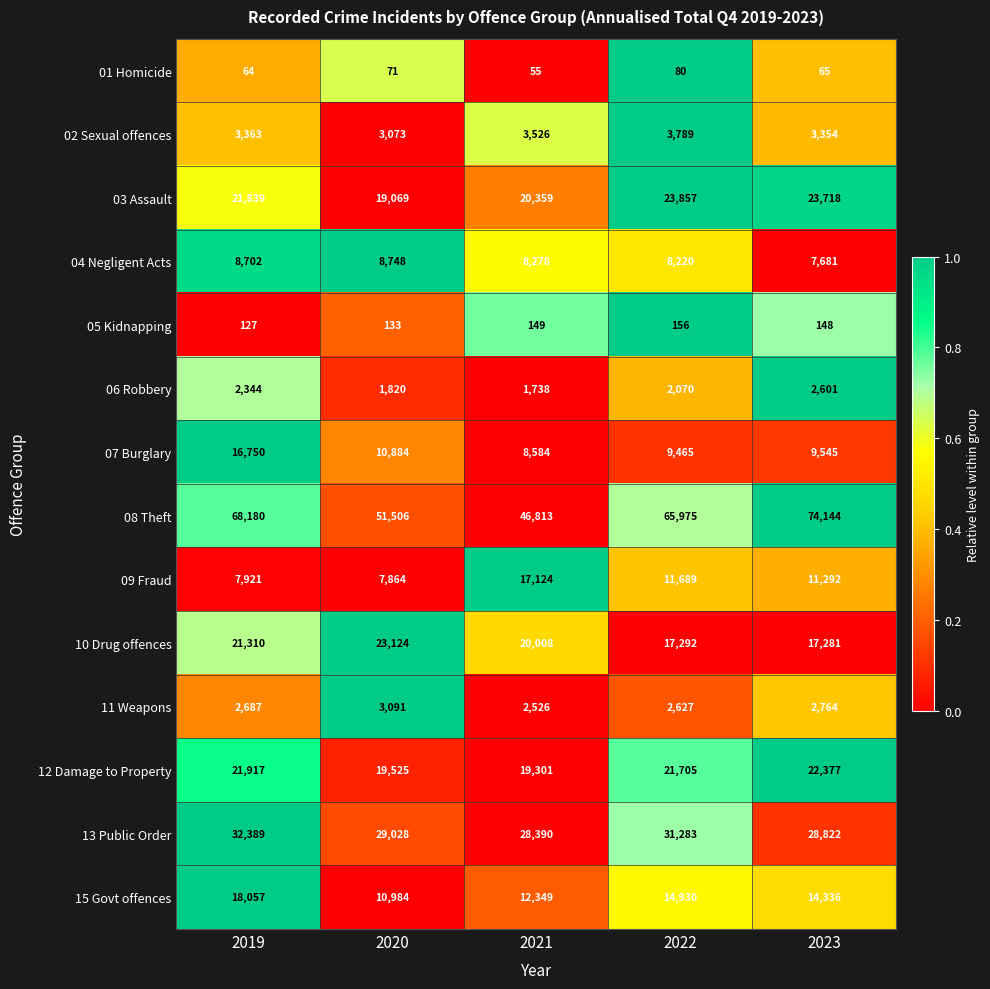

What is the difference between the highest and lowest values at 2022?

65895